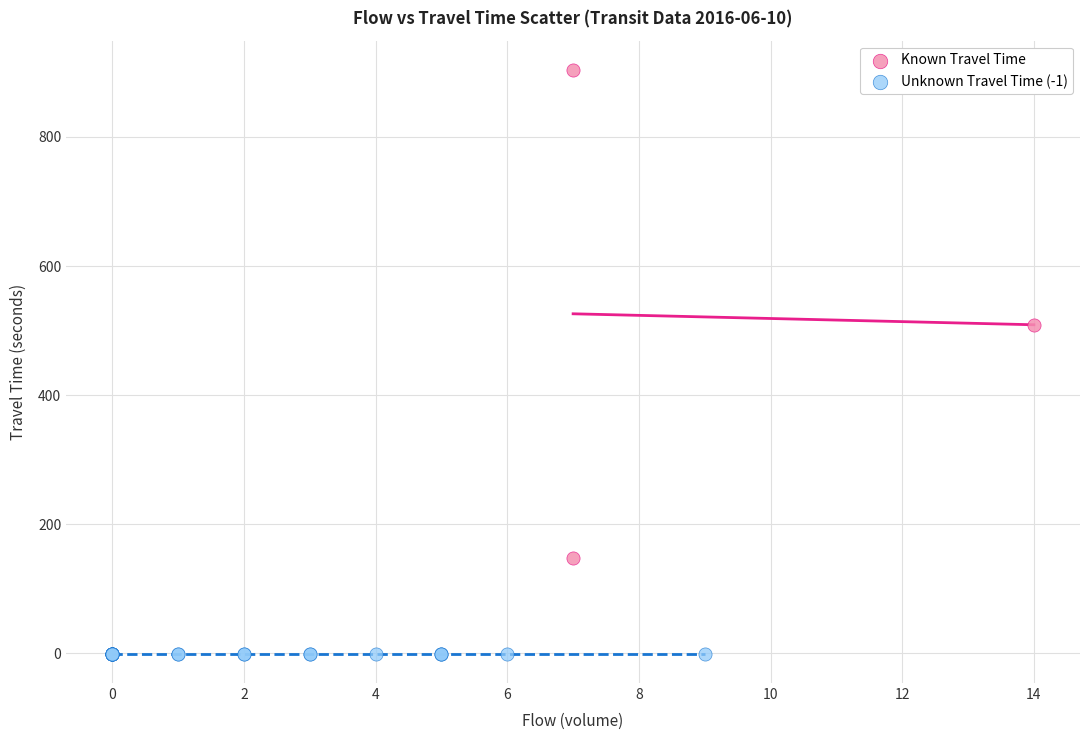

Which series contains the lowest Y value?

Unknown Travel Time (-1)